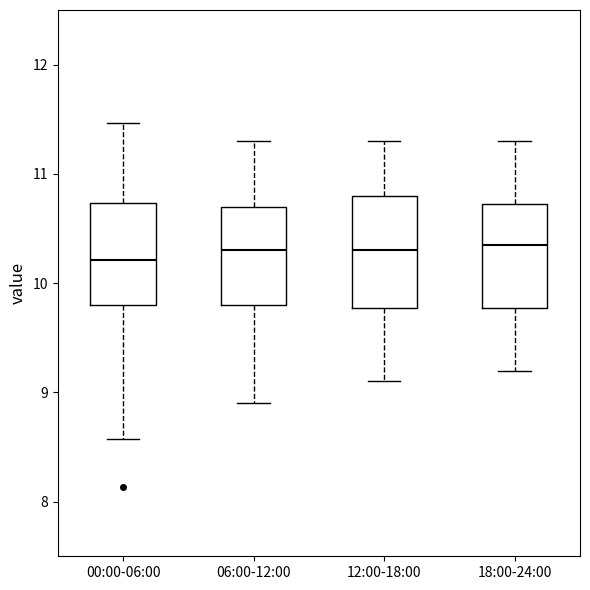

Where is the upper edge of the box for 12:00-18:00 on the y-axis? The values are not printed on the chart, so give them approximately, as read against the axis.

10.8